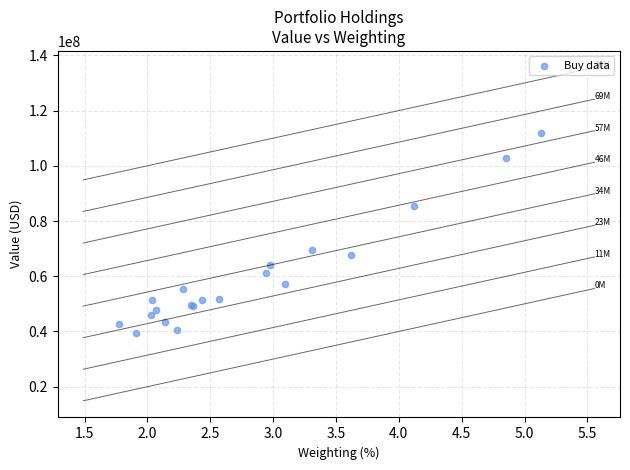

What Y value in the scatter plot is closest to 75557304?

69357435.8